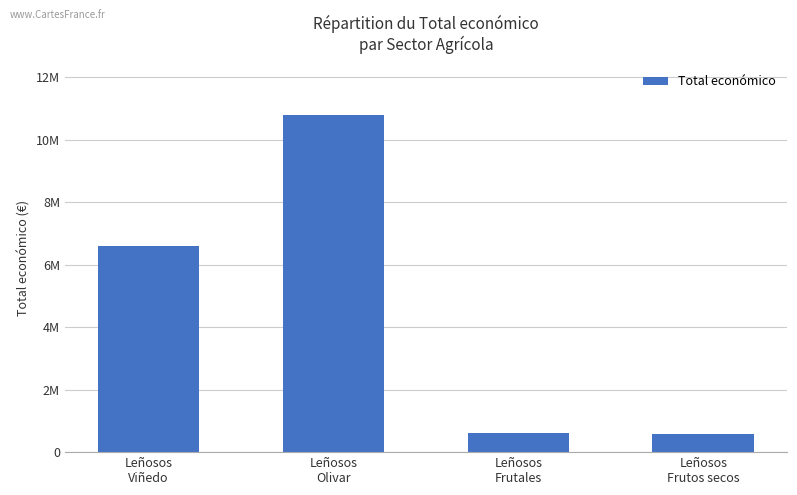

True or false: the data shows 10801857 at Leñosos
Olivar.

True